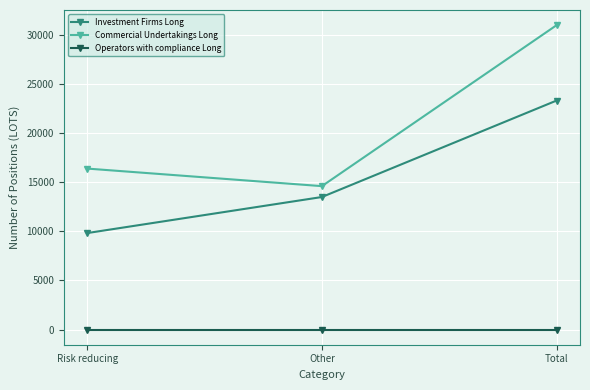

Reading left to right, what are all the values shown in this chart?

Investment Firms Long: Risk reducing=9826.0	Other=13498.4	Total=23324.5
Commercial Undertakings Long: Risk reducing=16395.9	Other=14606.6	Total=31002.5
Operators with compliance Long: Risk reducing=0.0	Other=0.0	Total=0.0